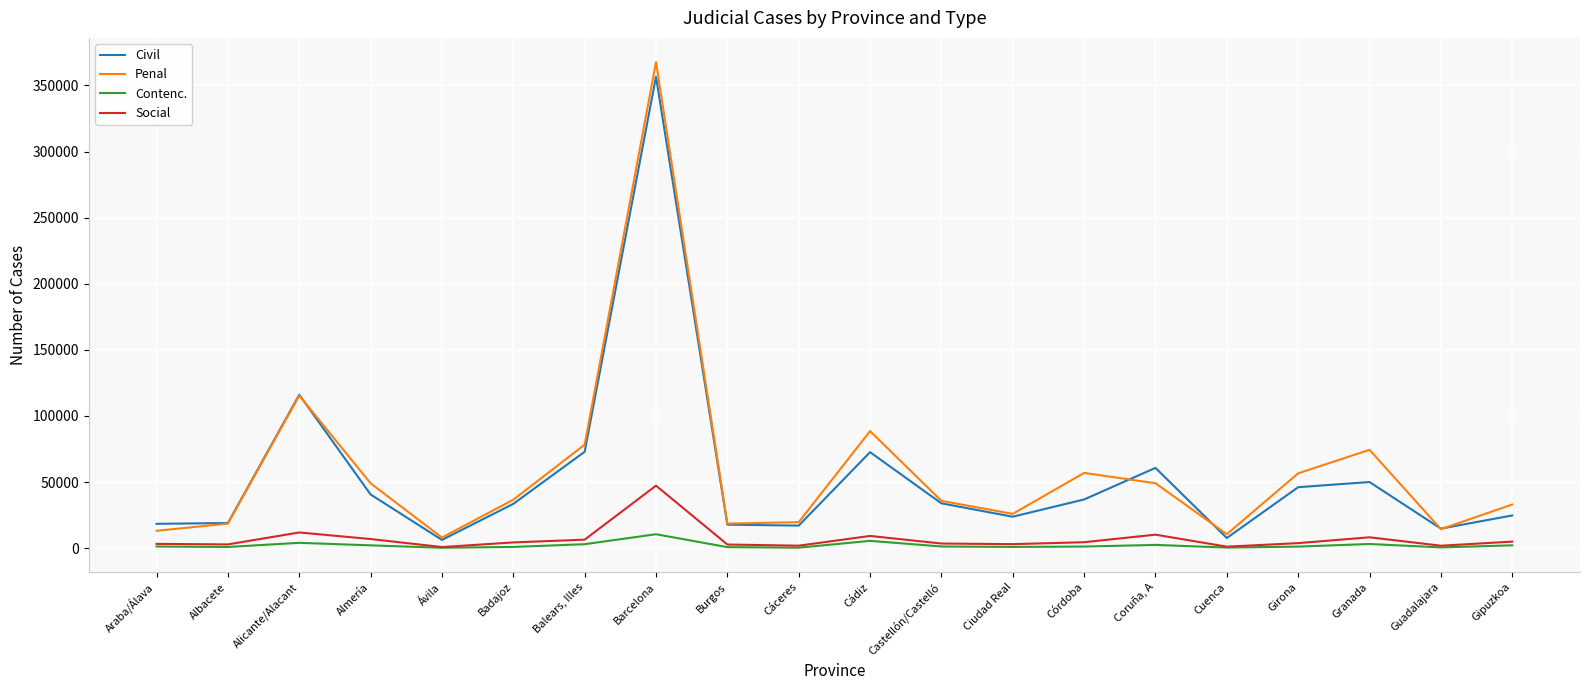

What is the maximum value for Civil?

356576